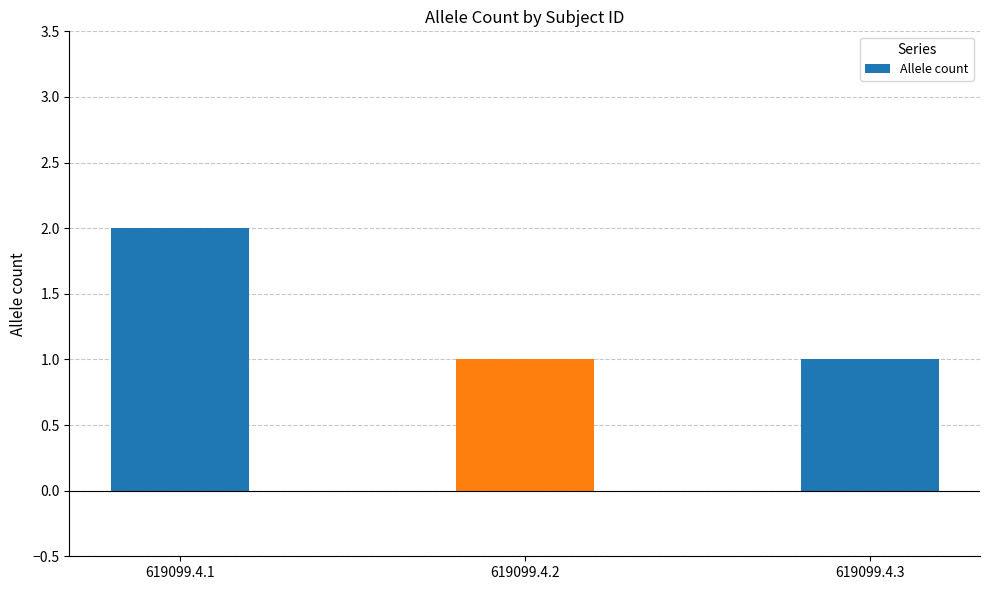

How many distinct data groups are displayed?

1